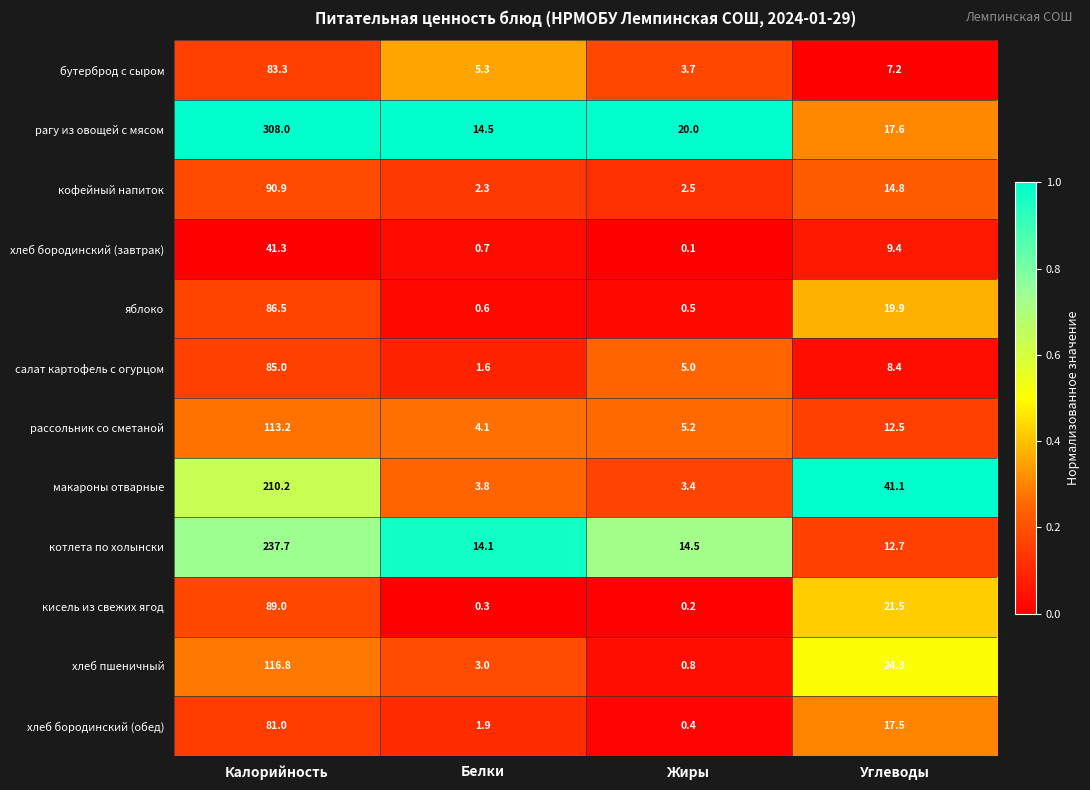

Rank the series at Жиры from lowest to highest value.

хлеб бородинский (завтрак), кисель из свежих ягод, хлеб бородинский (обед), яблоко, хлеб пшеничный, кофейный напиток, макароны отварные, бутерброд с сыром, салат картофель с огурцом, рассольник со сметаной, котлета по холынски, рагу из овощей с мясом